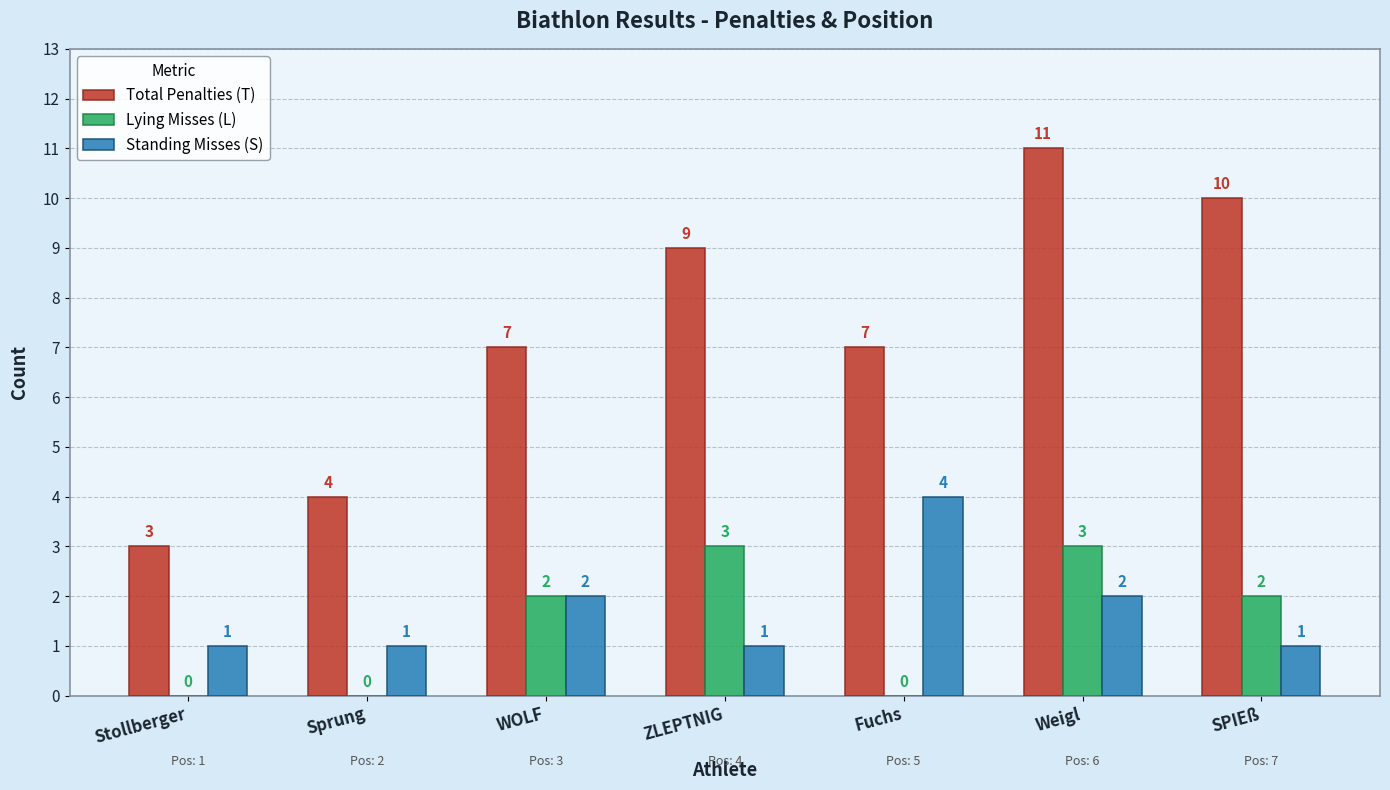

How many categories are shown in the chart?

7